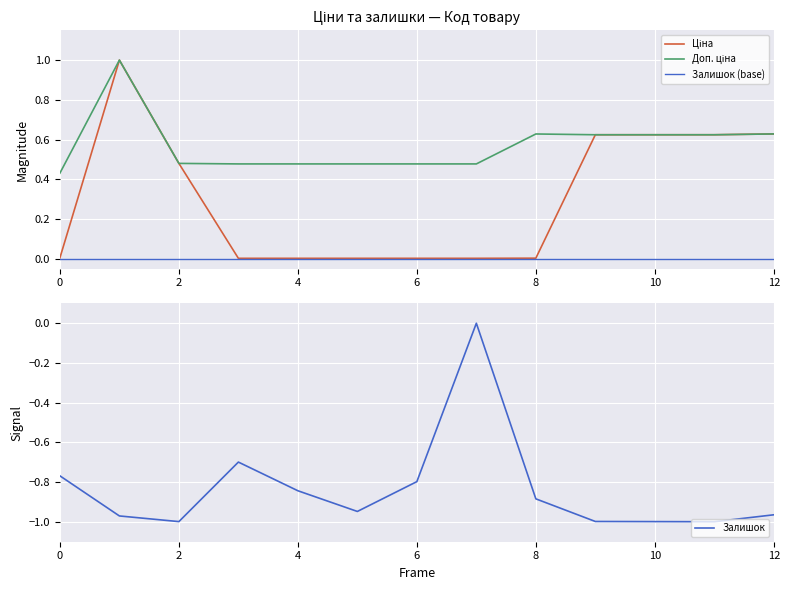

What is the sum of all Залишок values?

-10.9